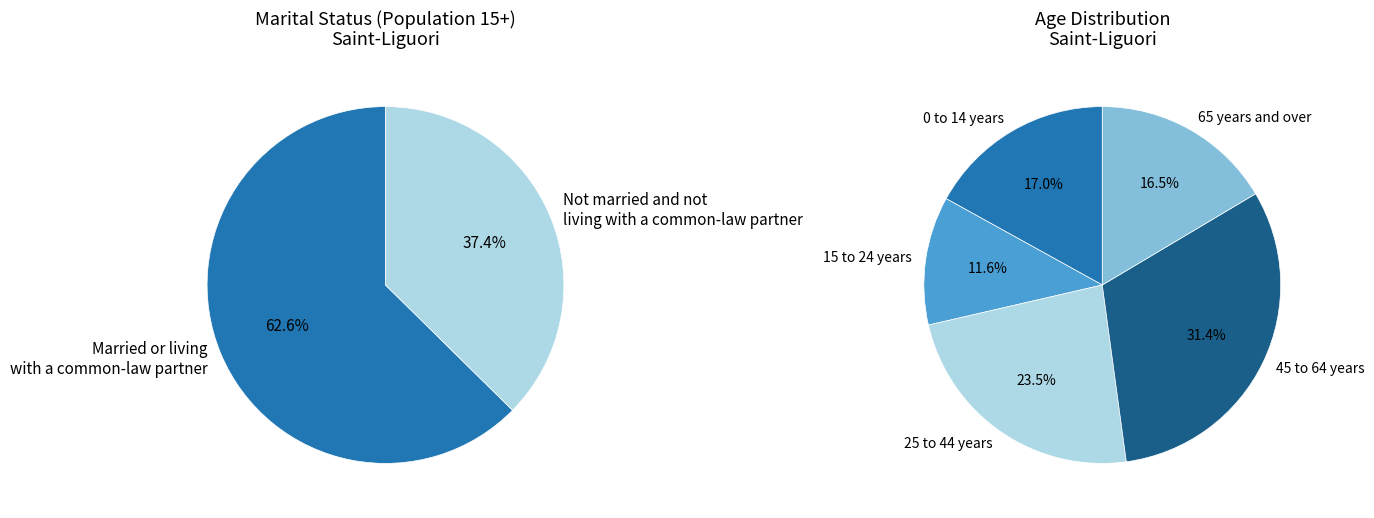

Approximately how many times larger is the value at Married or living with a common-law partner compared to Not married and not living with a common-law partner?

1.7